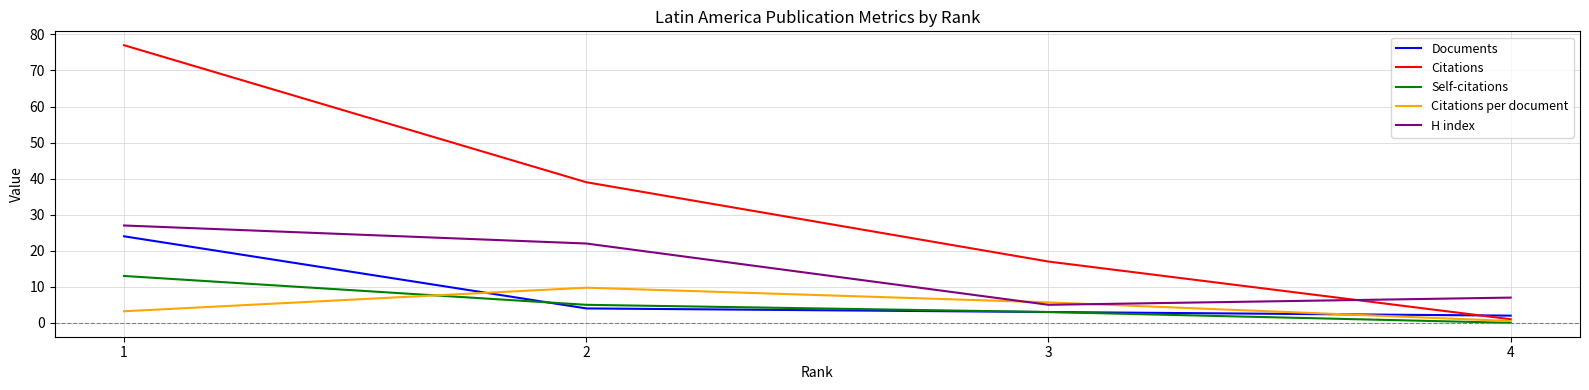

True or false: H index has more than 0 interior local peaks.

False